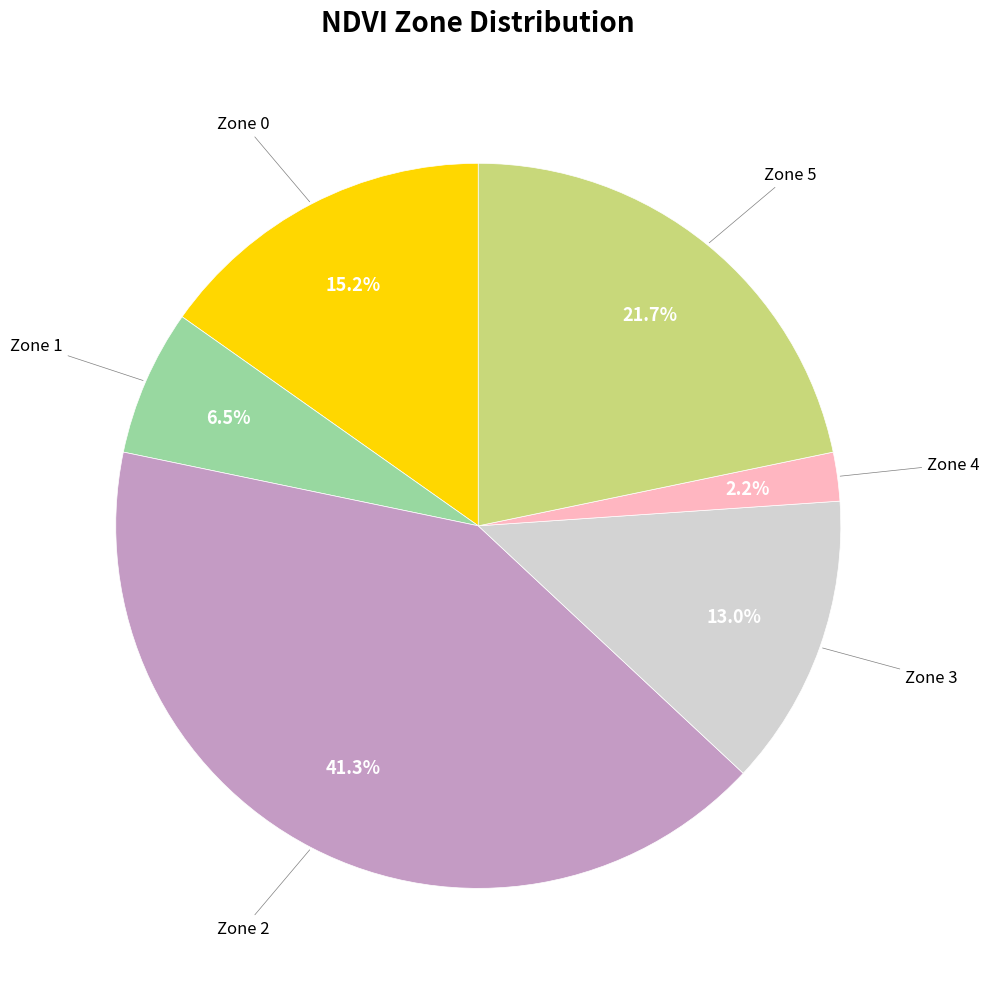

Is Zone 3 the majority of the pie?

No